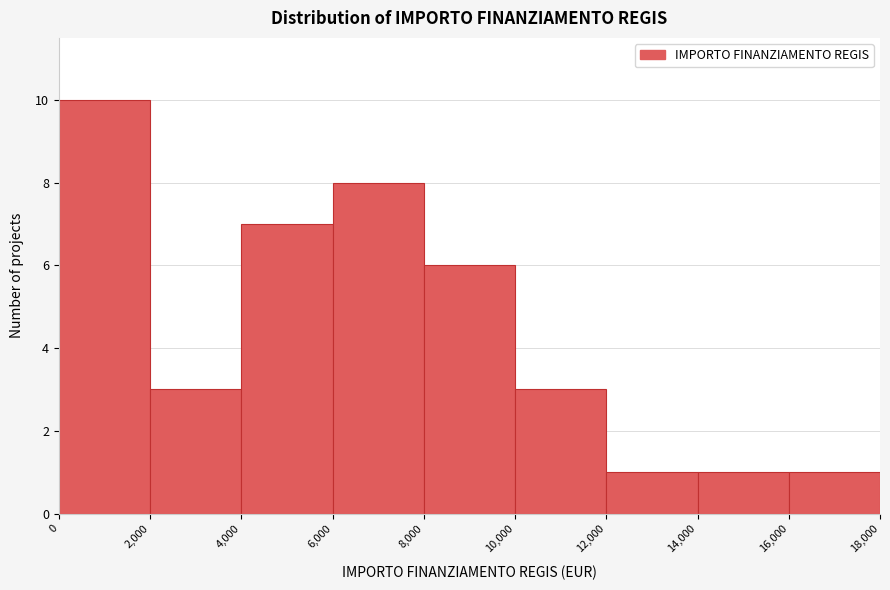

Which range on the x-axis has the tallest bar?

0 to 2,000